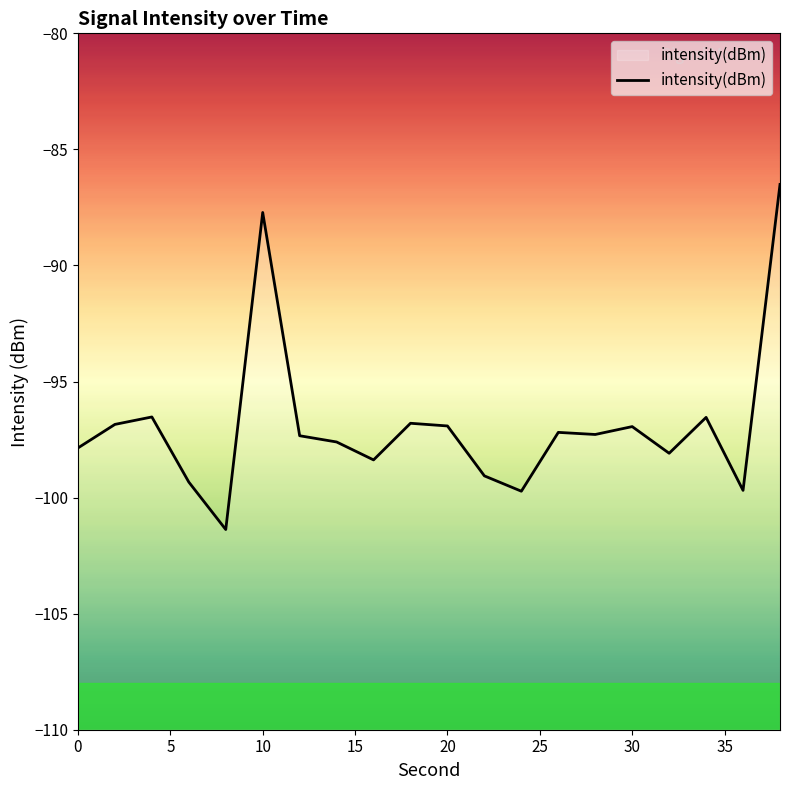

What is the difference between the maximum and minimum values?

14.9